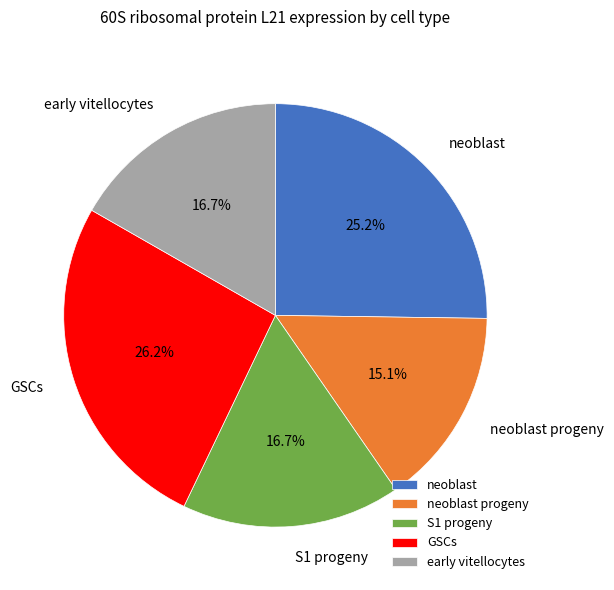

What percentage is the early vitellocytes slice, to the nearest percent?

17%